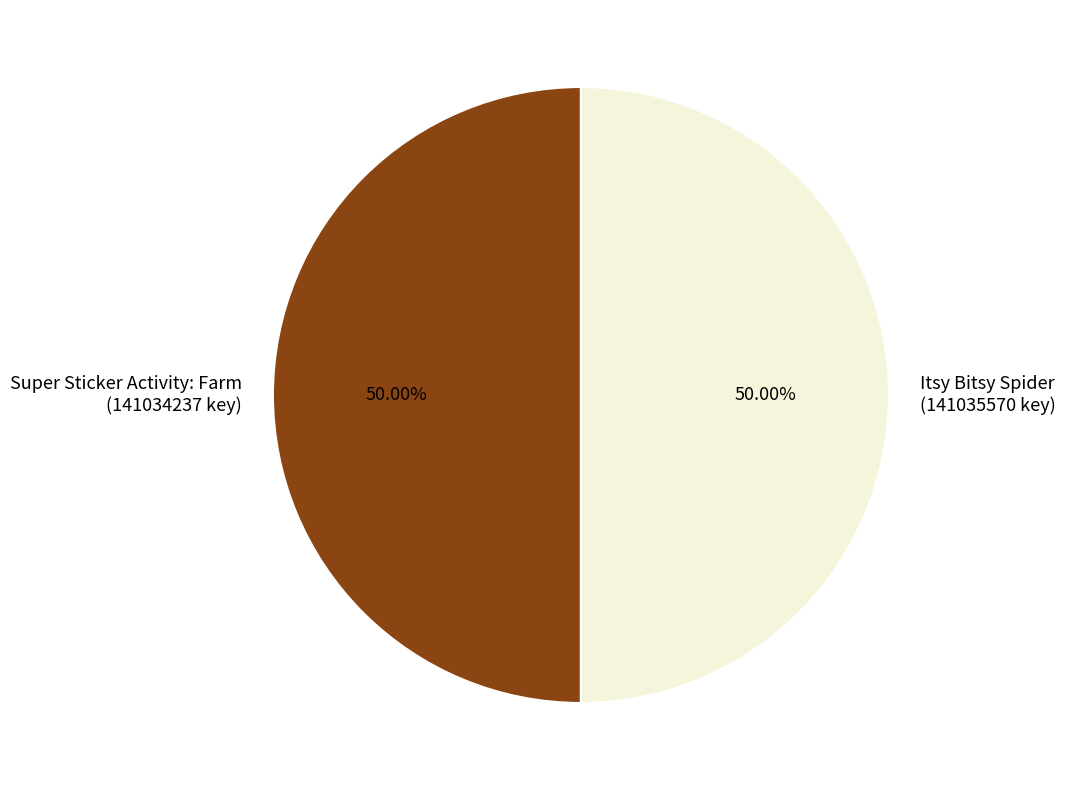

Approximately how many times larger is the value at Itsy Bitsy Spider (141035570 key) compared to Super Sticker Activity: Farm (141034237 key)?

1.0